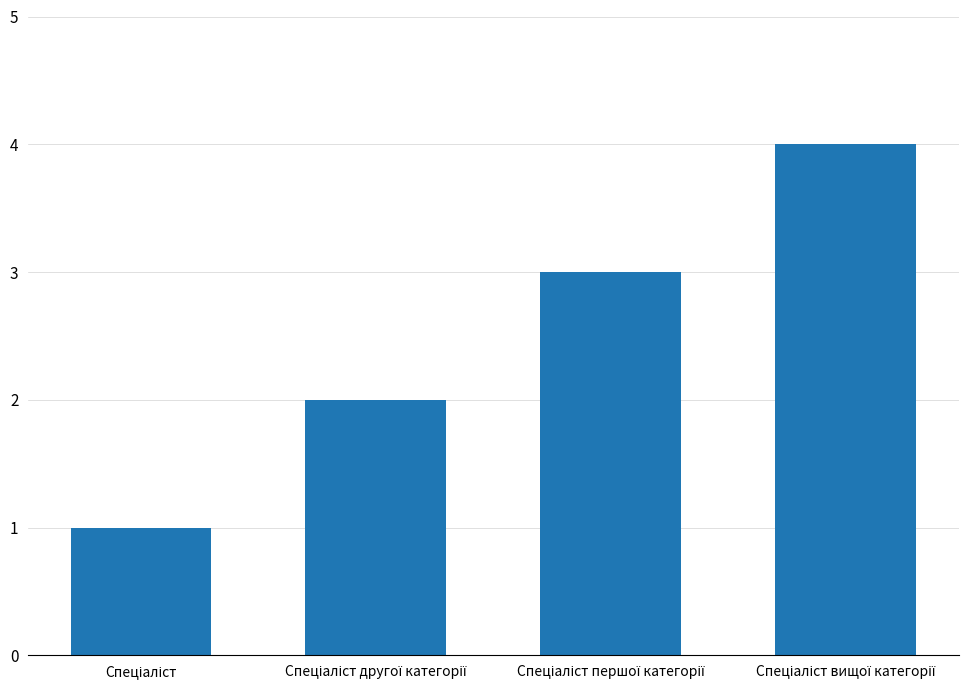

What is the greatest value displayed?

4